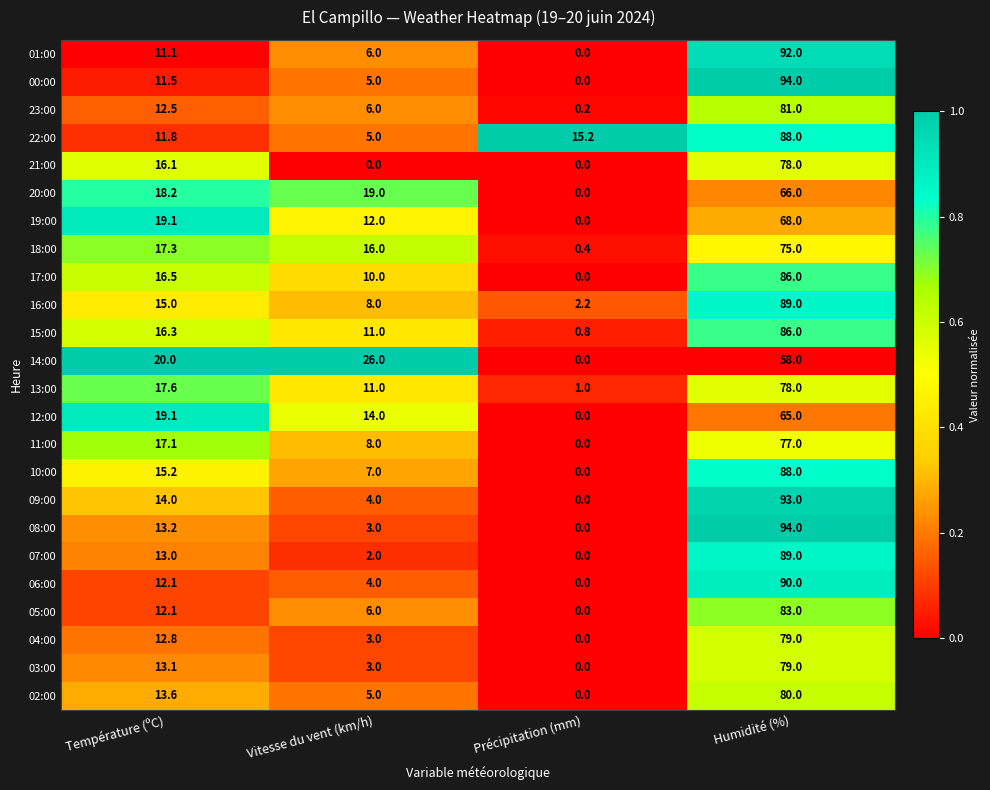

What is the maximum value shown in the chart?

94.0